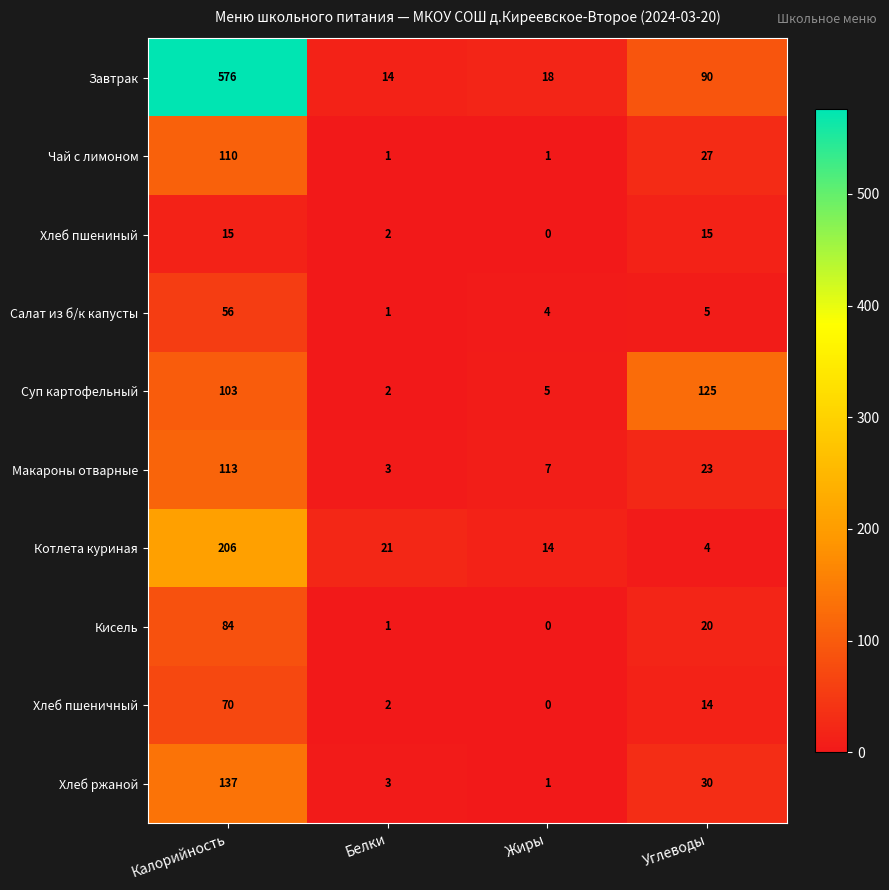

Which label corresponds to the smallest value in the chart?

Жиры